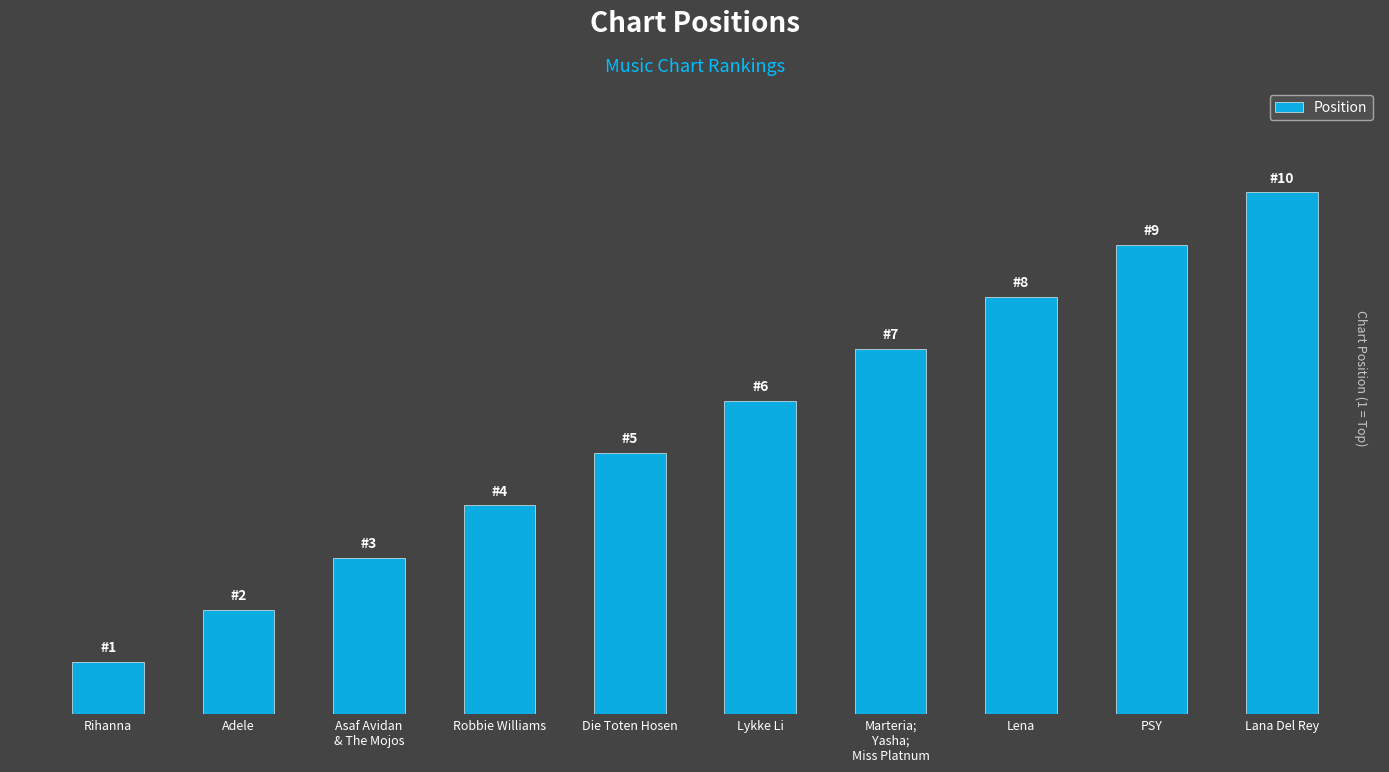

Reading left to right, what are all the values shown in this chart?

1	2	3	4	5	6	7	8	9	10